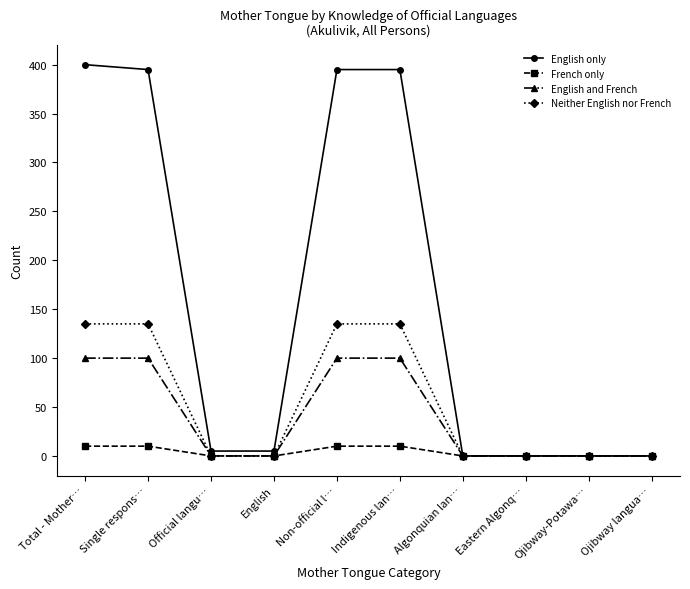

Does the chart display data point markers on the line(s)?

Yes